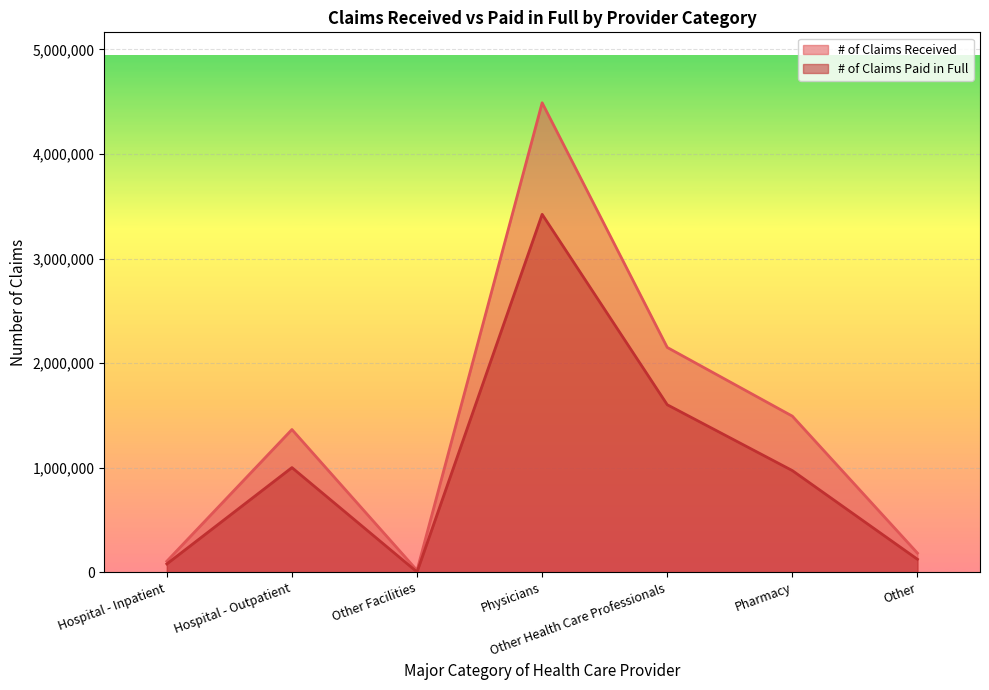

What are all the series names shown in the legend?

# of Claims Received, # of Claims Paid in Full